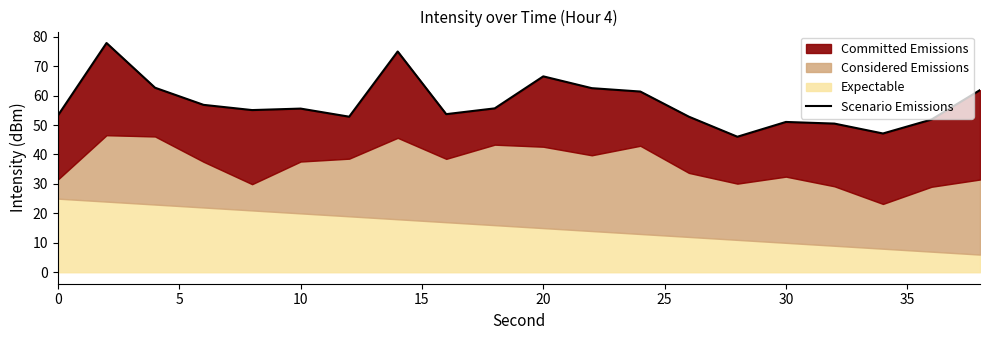

How many interior local peaks (higher than both neighbors) does the data have?

5